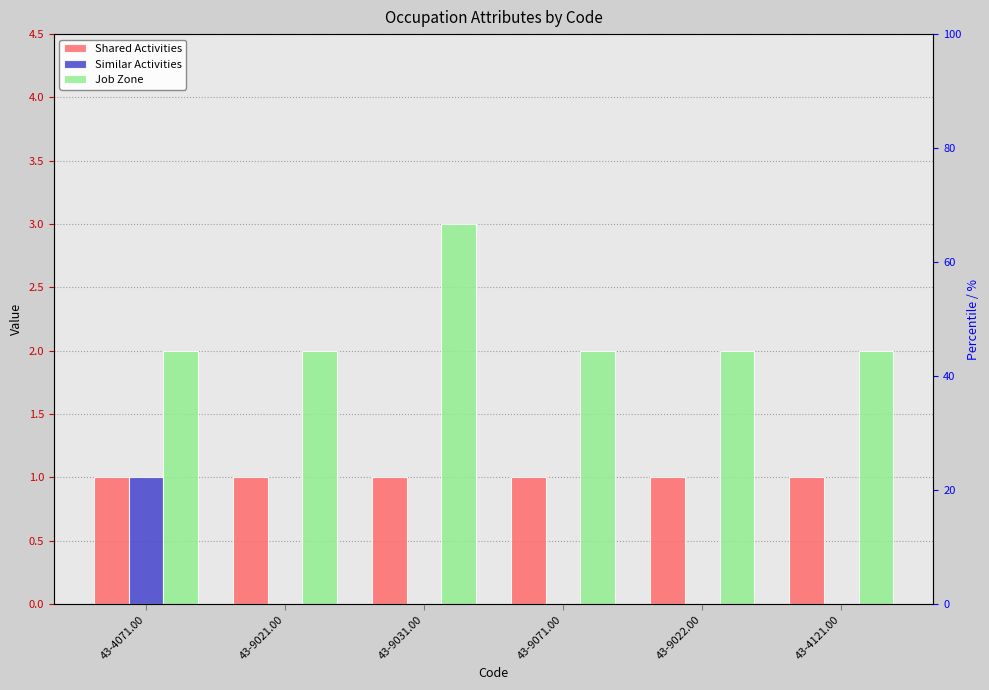

Which series changed the most between 43-4071.00 and 43-9071.00?

Similar Activities